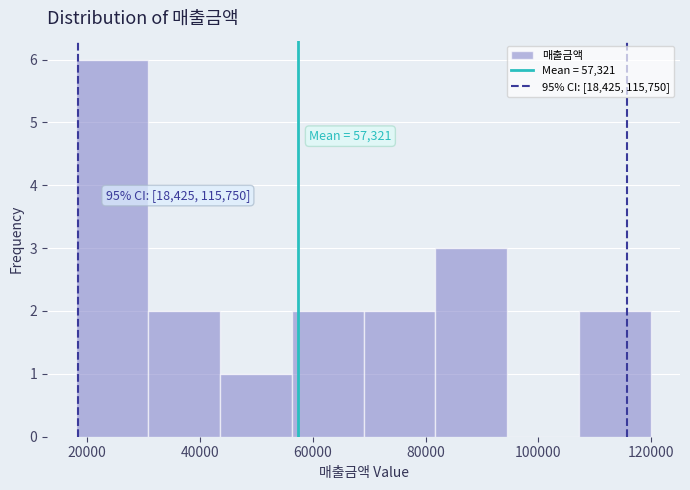

Which range on the x-axis has the tallest bar?

18000 to 30000